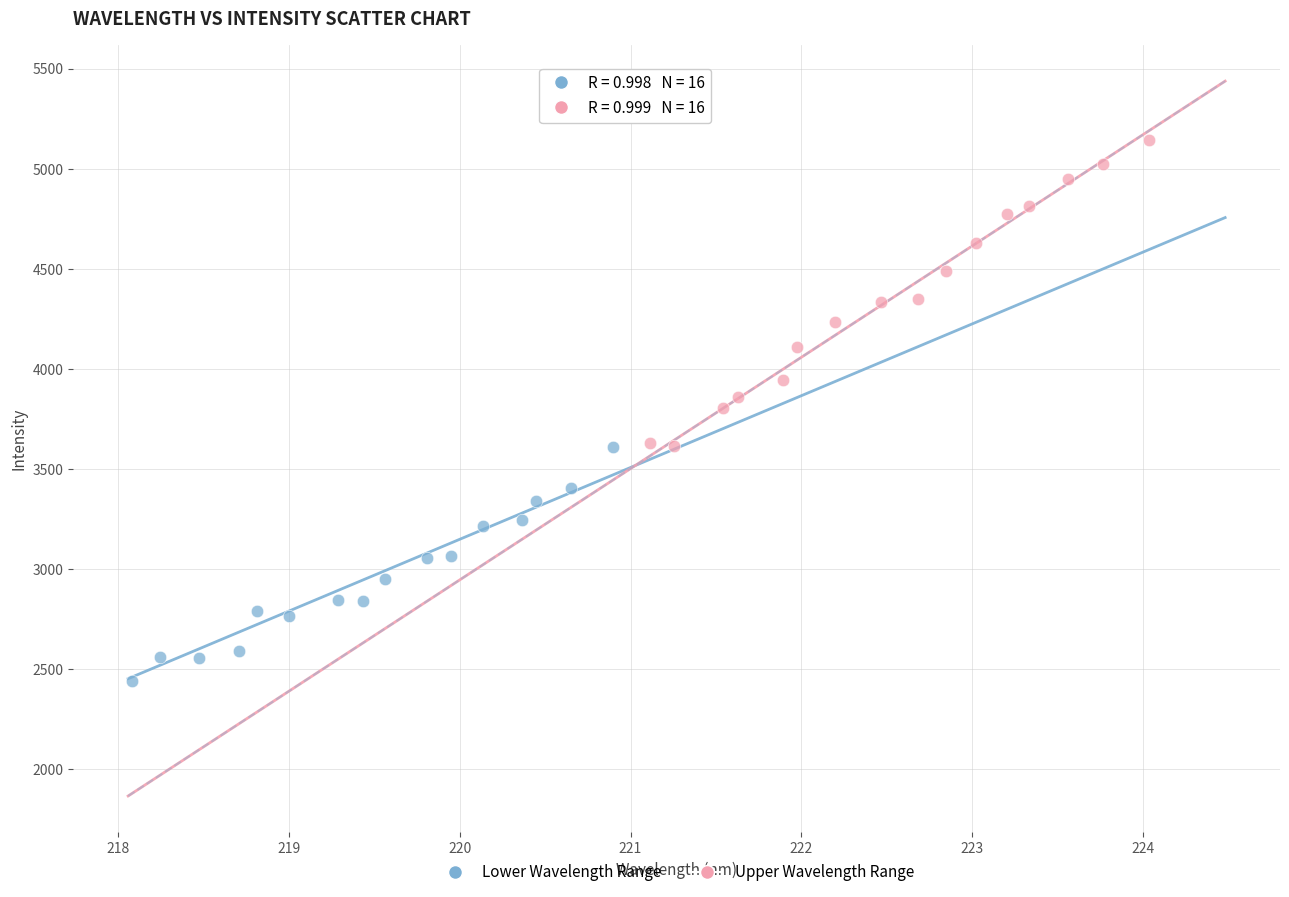

Which series contains the lowest Y value?

Lower Wavelength Range